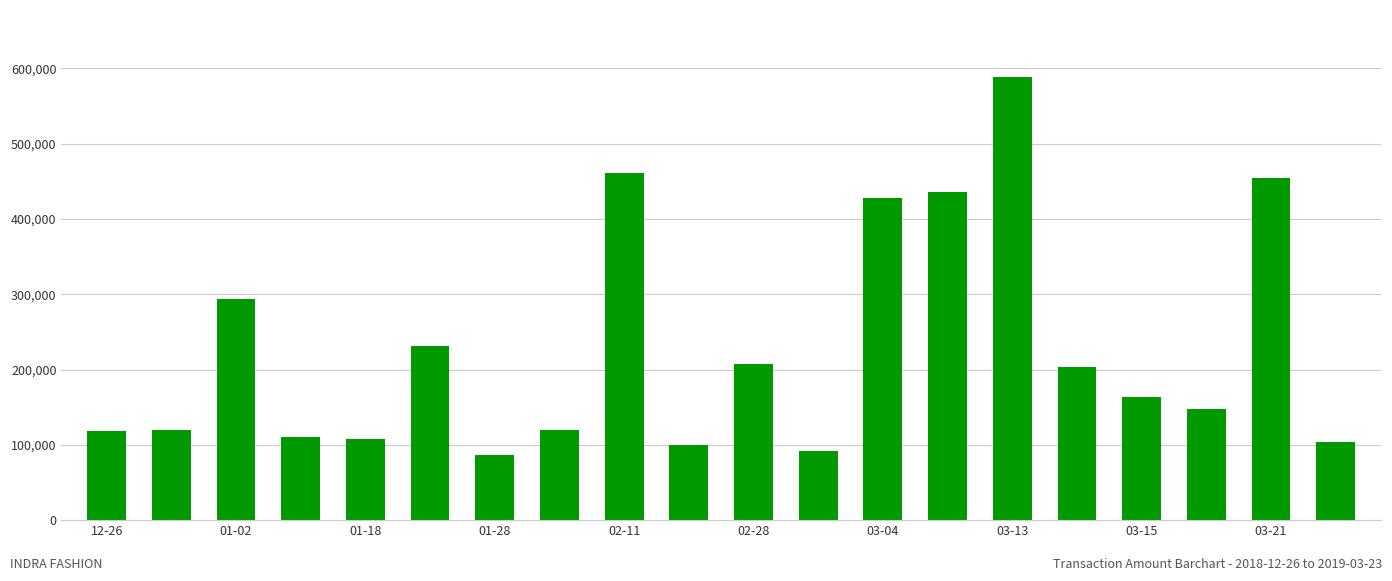

What is the value of the 16th bar from the left?

203915